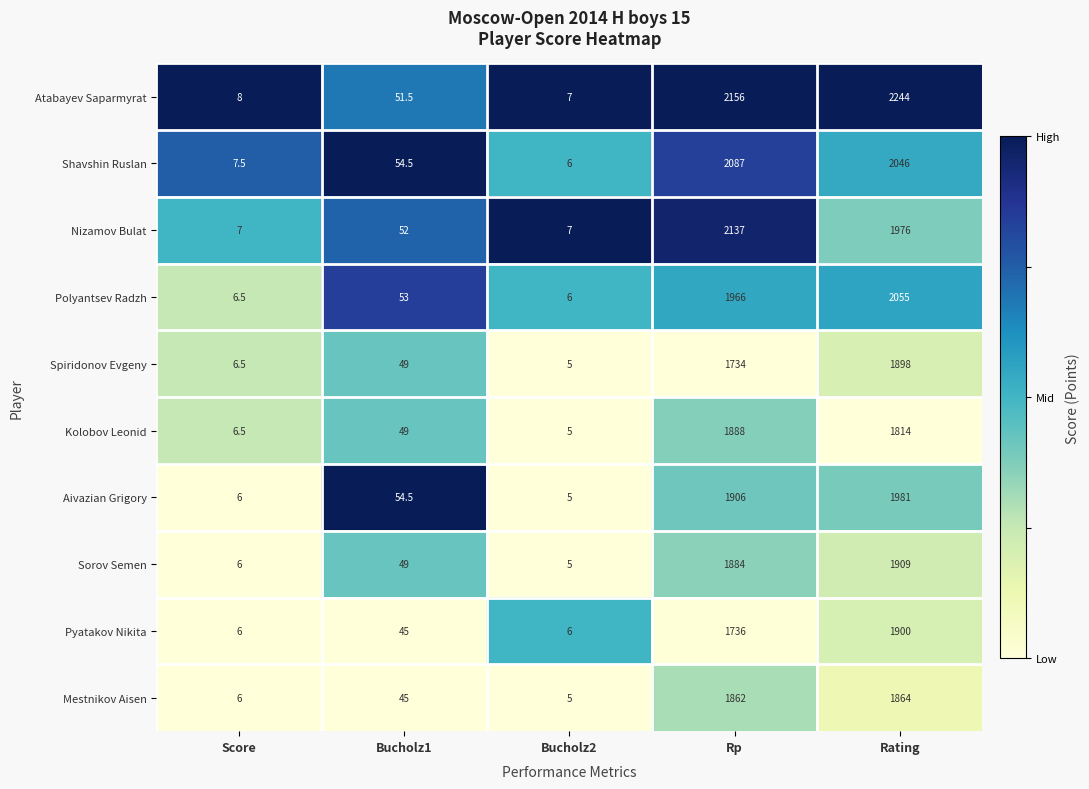

The Nizamov Bulat series shows 634.3 at Rating. True or false?

False